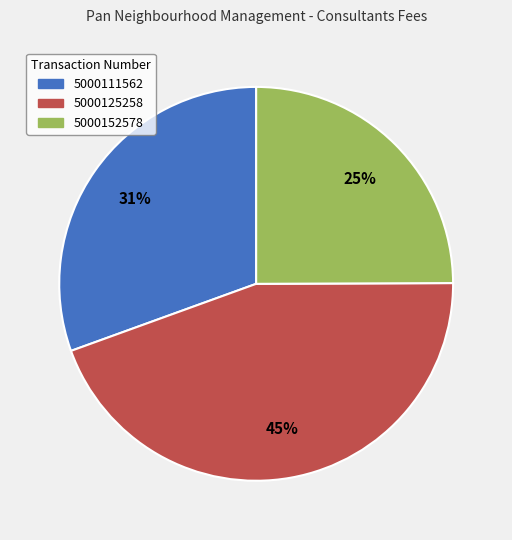

To the nearest percent, what portion does 5000111562 represent?

31%